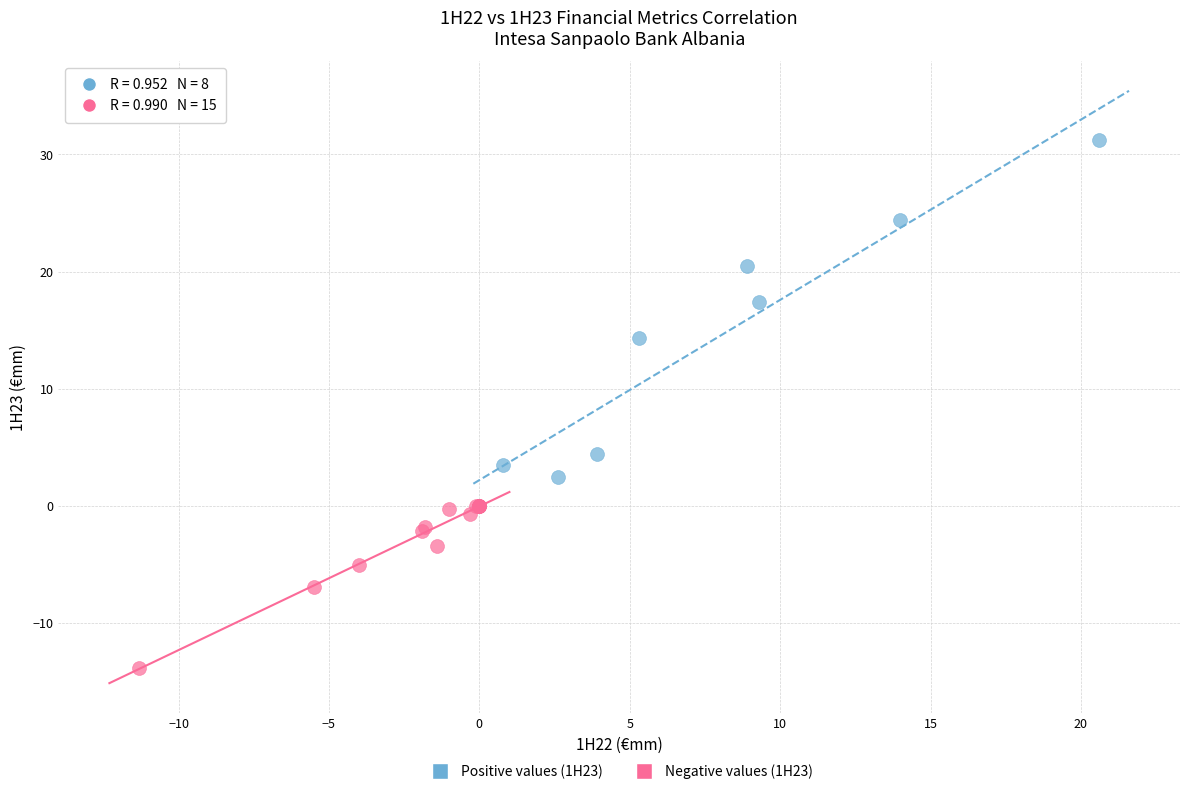

Which series has the largest Y range (max minus min)?

Positive values (1H23)